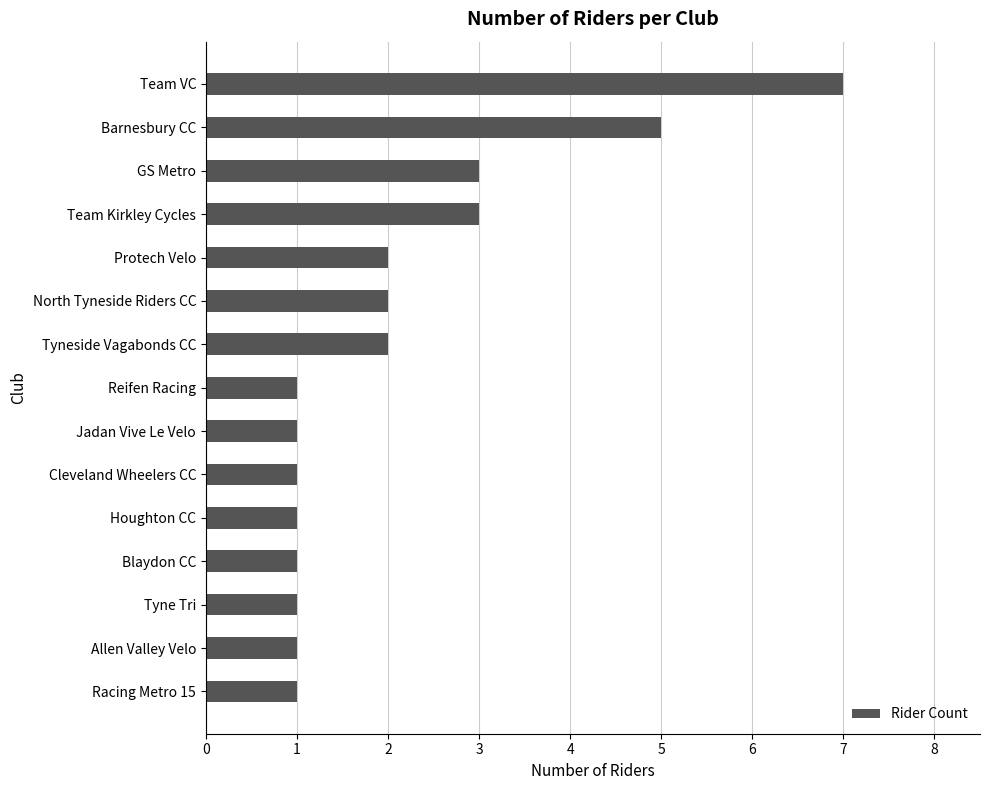

Between Team Kirkley Cycles and Allen Valley Velo, which is larger?

Team Kirkley Cycles